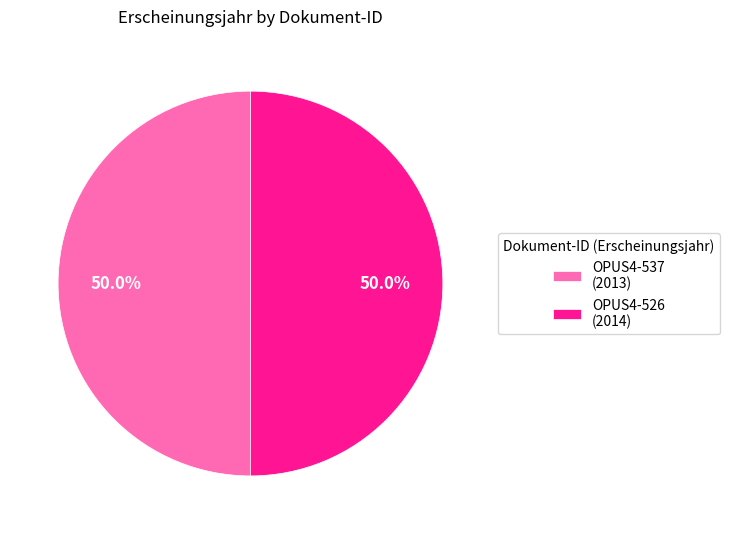

What is the ratio of the value at OPUS4-526 to the value at OPUS4-537?

1.0